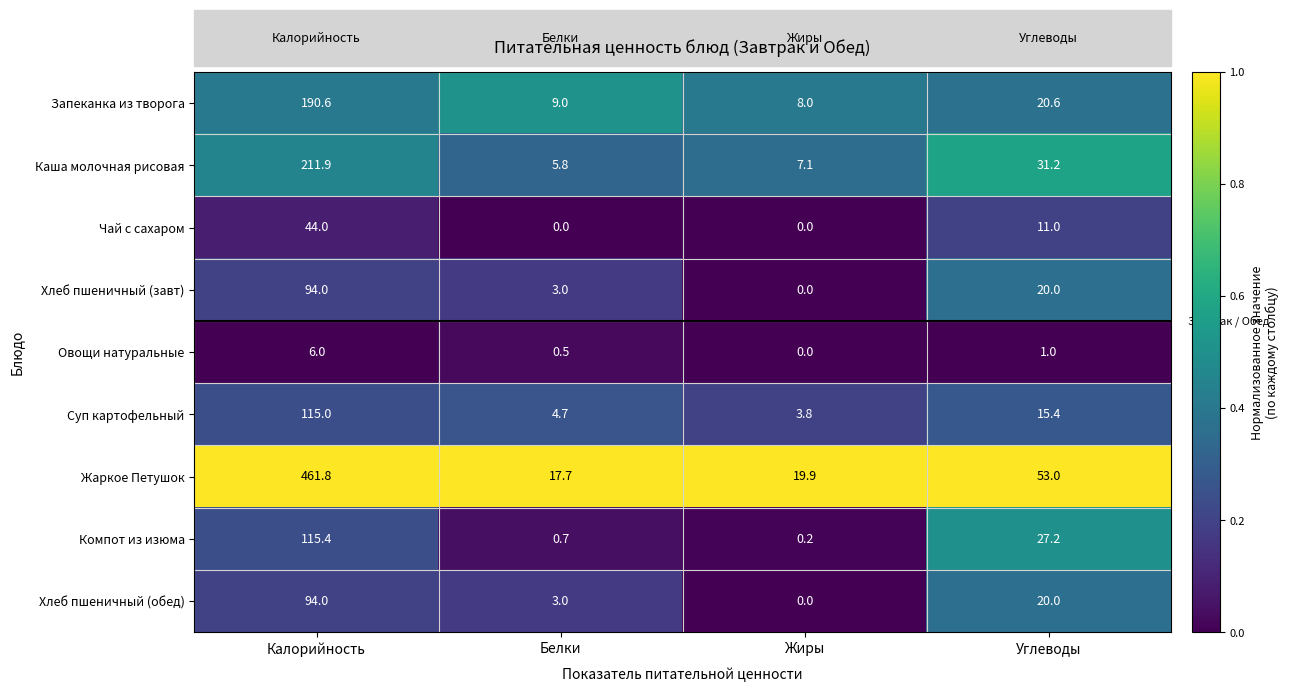

Which series has the largest total across all categories?

Жаркое Петушок